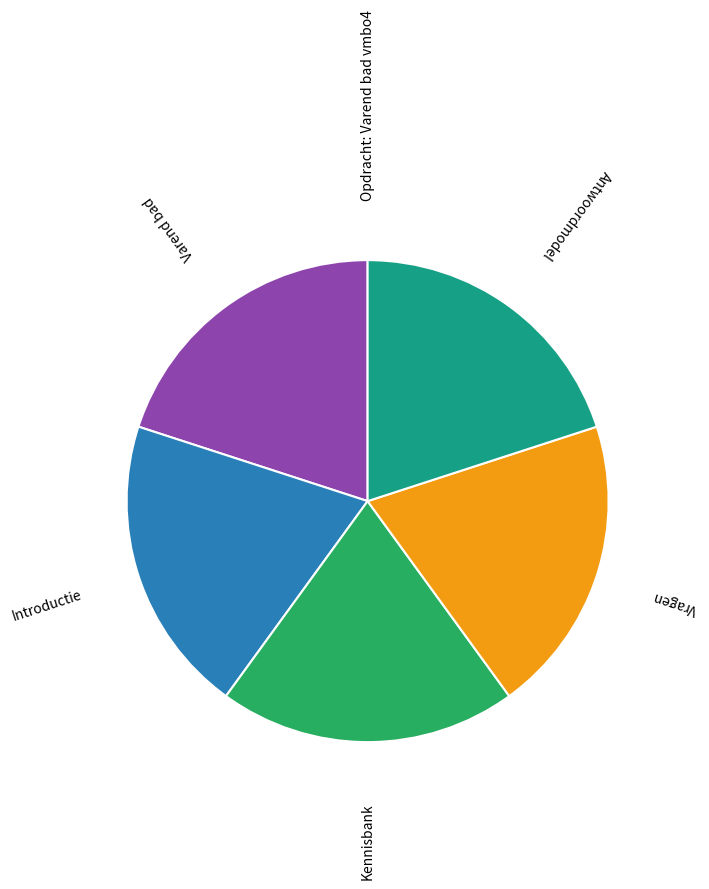

True or false: Introductie accounts for 35% of the total.

False